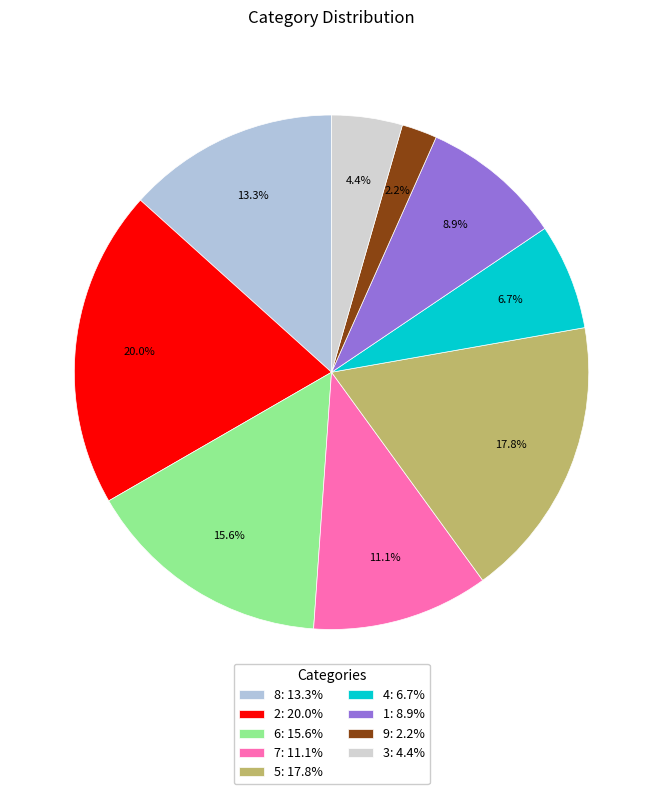

Which slice is the largest?

2